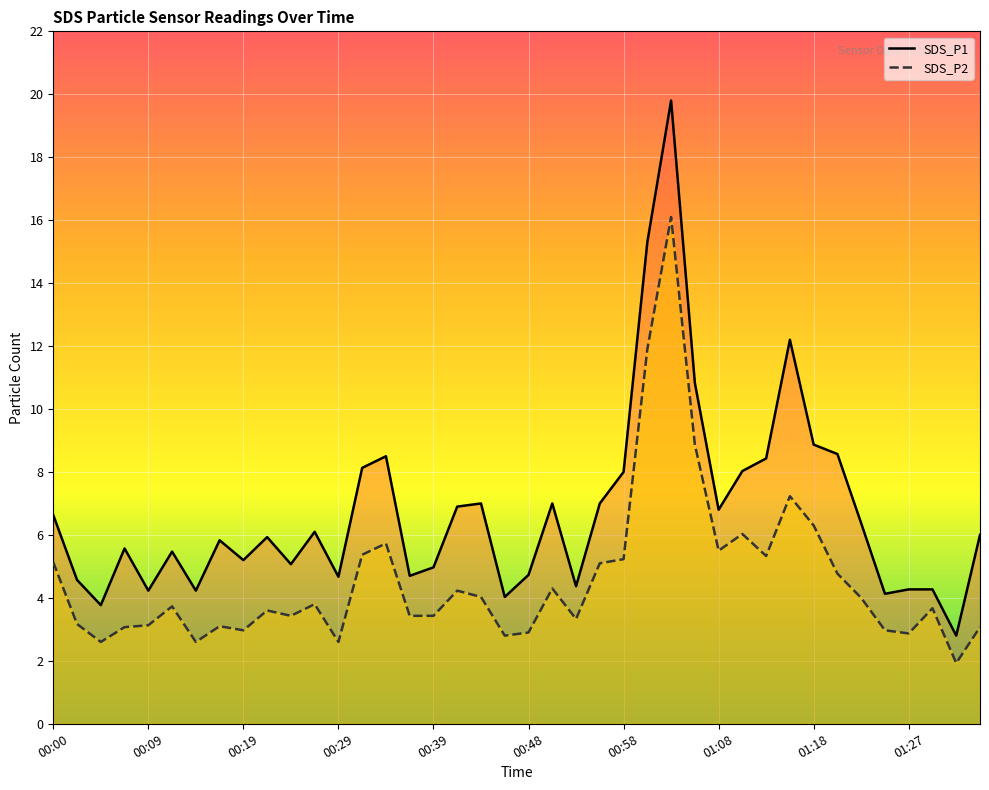

What is the minimum value for SDS_P1_line?

2.8